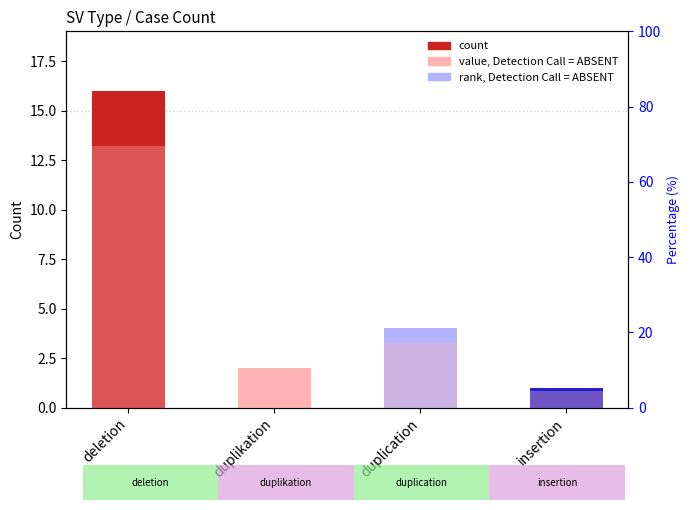

What is the value of the count bar at the 2nd from the left?

2.0